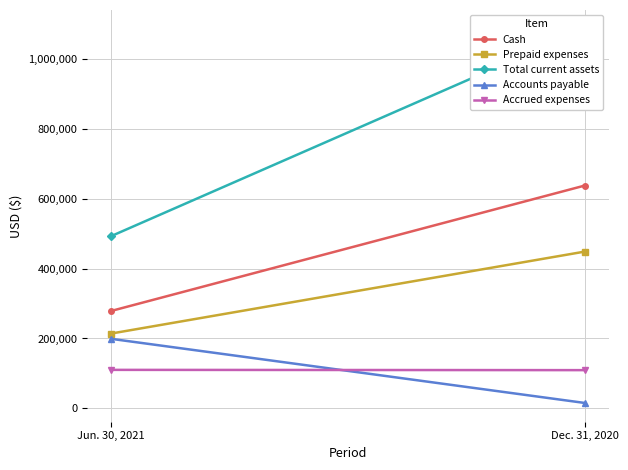

What is the label of the 1st point from the left?

Jun. 30, 2021